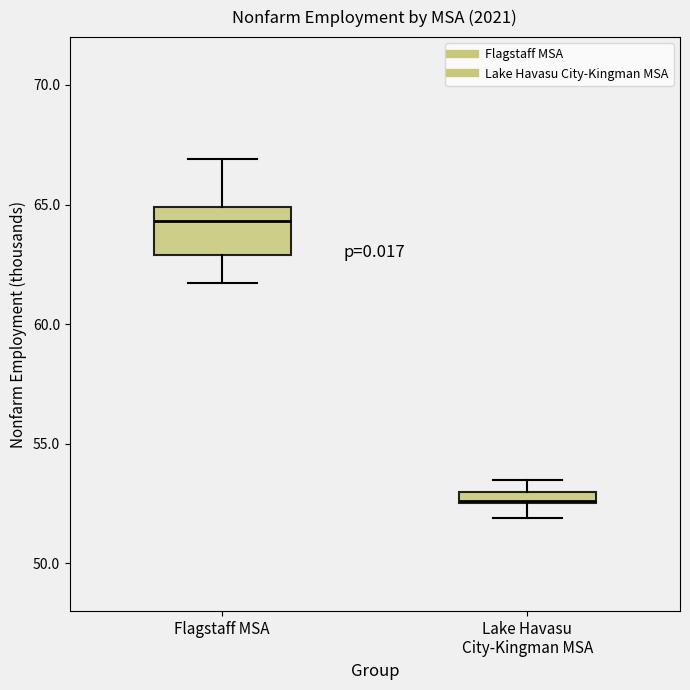

Comparing the boxes themselves (not the whiskers), which one is the tallest?

Flagstaff MSA